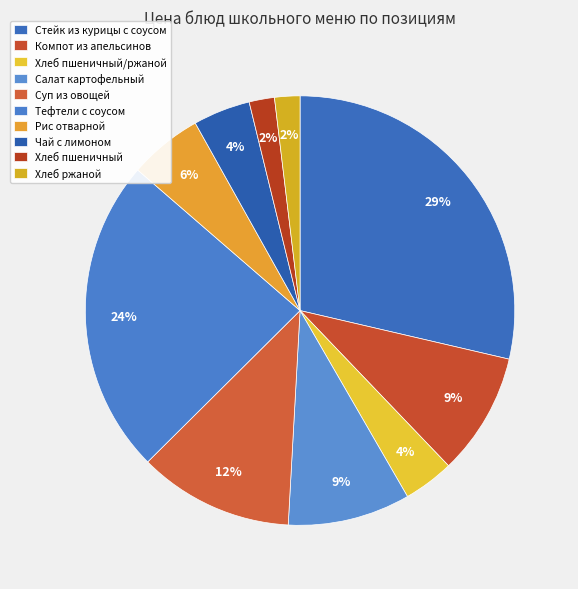

What percentage do Стейк из курицы с соусом and Хлеб пшеничный together represent?

30.5%